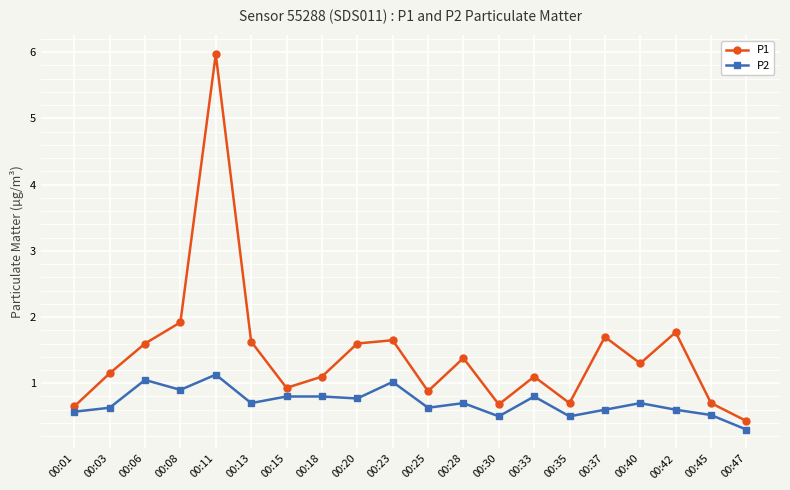

Which series changed the most between 00:35 and 00:37?

P1